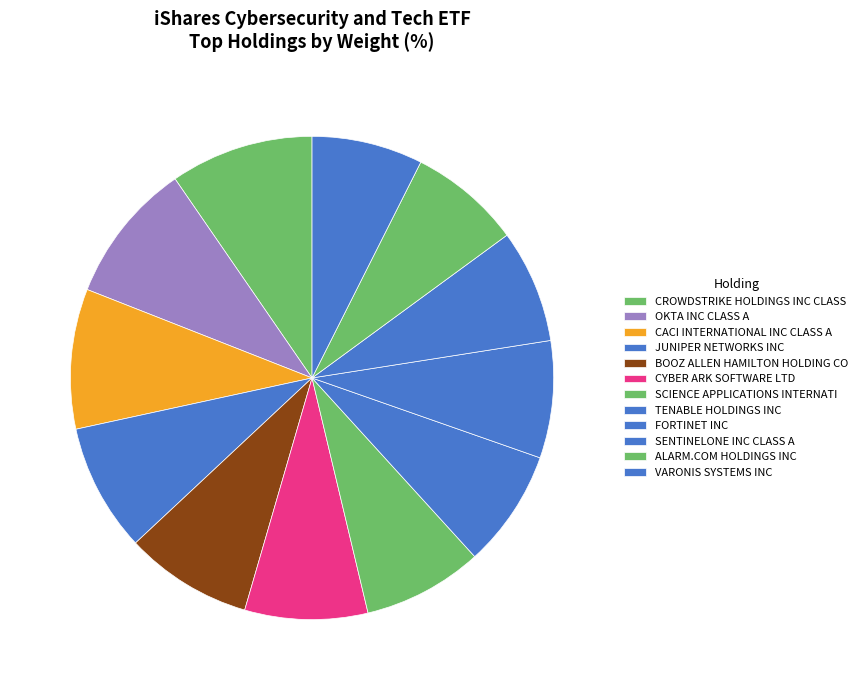

Rank the categories by value from lowest to highest.

VARONIS SYSTEMS INC, ALARM.COM HOLDINGS INC, SENTINELONE INC CLASS A, FORTINET INC, TENABLE HOLDINGS INC, SCIENCE APPLICATIONS INTERNATIONAL, CYBER ARK SOFTWARE LTD, BOOZ ALLEN HAMILTON HOLDING CORP C, JUNIPER NETWORKS INC, CACI INTERNATIONAL INC CLASS A, OKTA INC CLASS A, CROWDSTRIKE HOLDINGS INC CLASS A